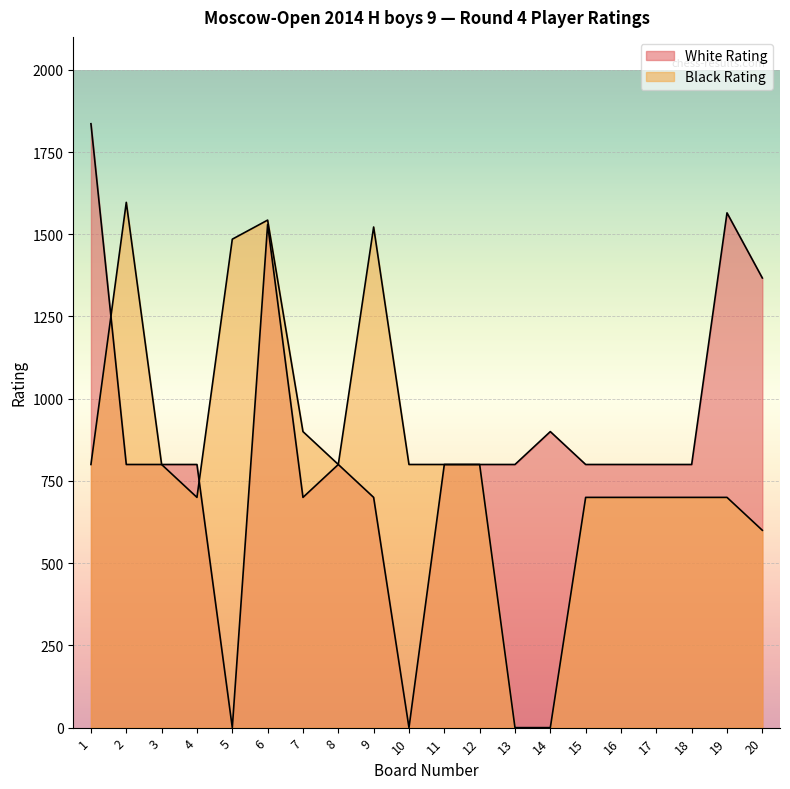

What is the difference between the maximum and minimum values in the White Rating series?

1836